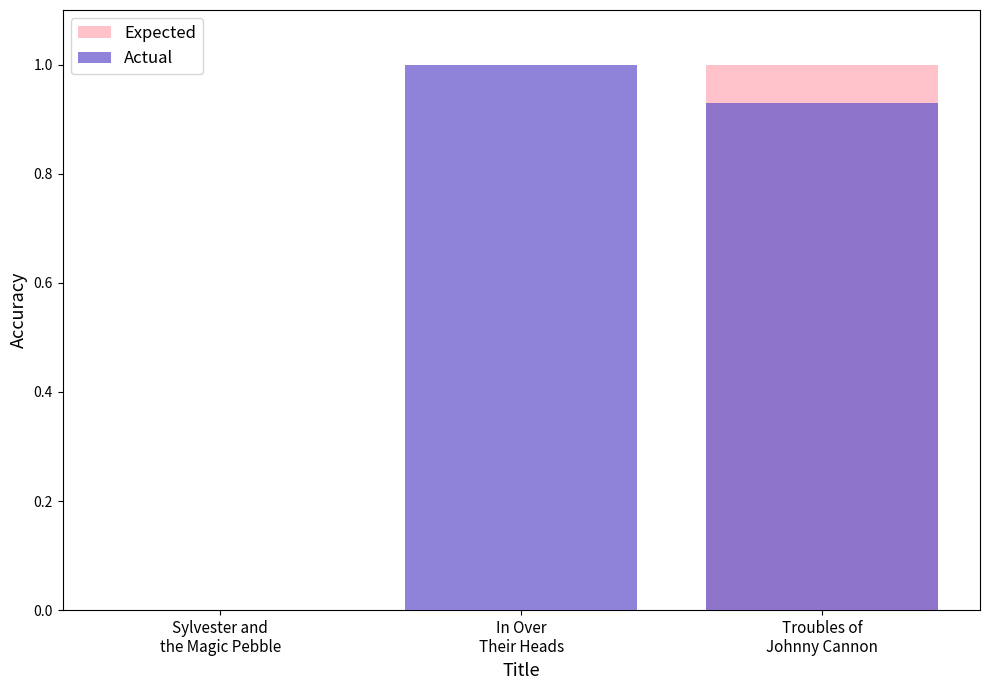

Which category has the highest value in the Actual series?

In Over
Their Heads